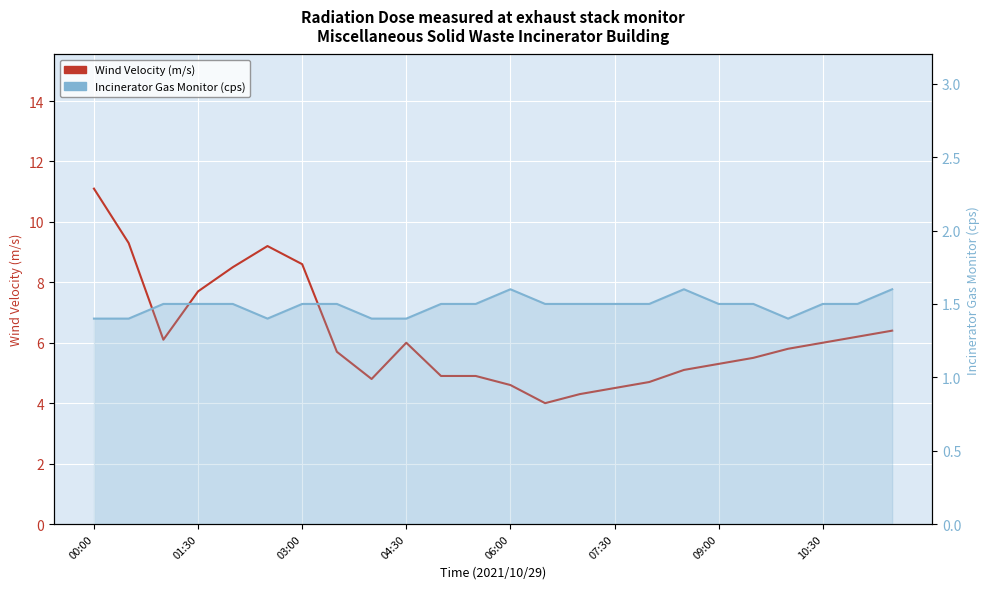

At which category does the chart reach its peak across all series?

00:00